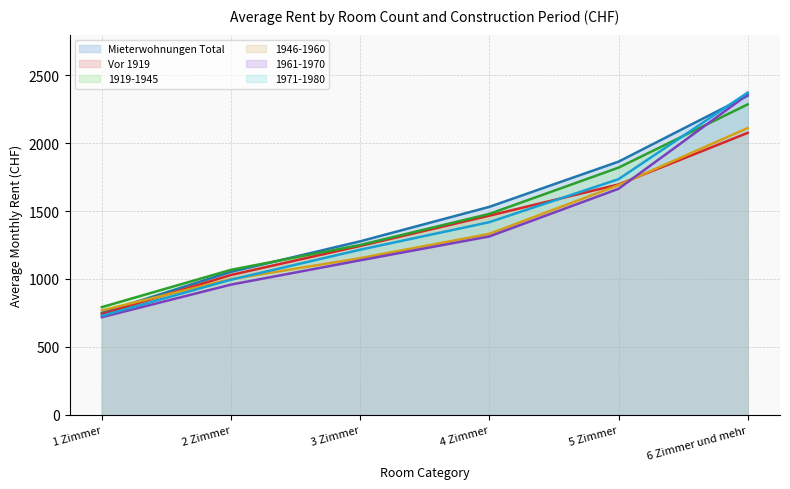

How many values in the 1971-1980 series exceed 1418?

2